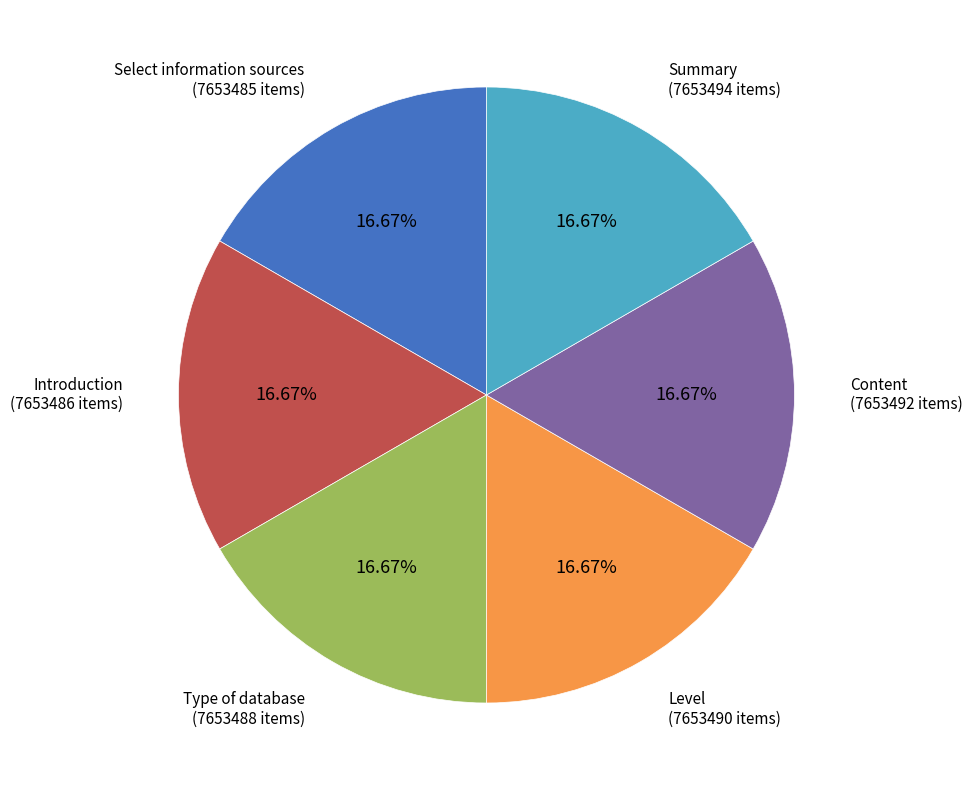

Does Content represent more than half of the total?

No